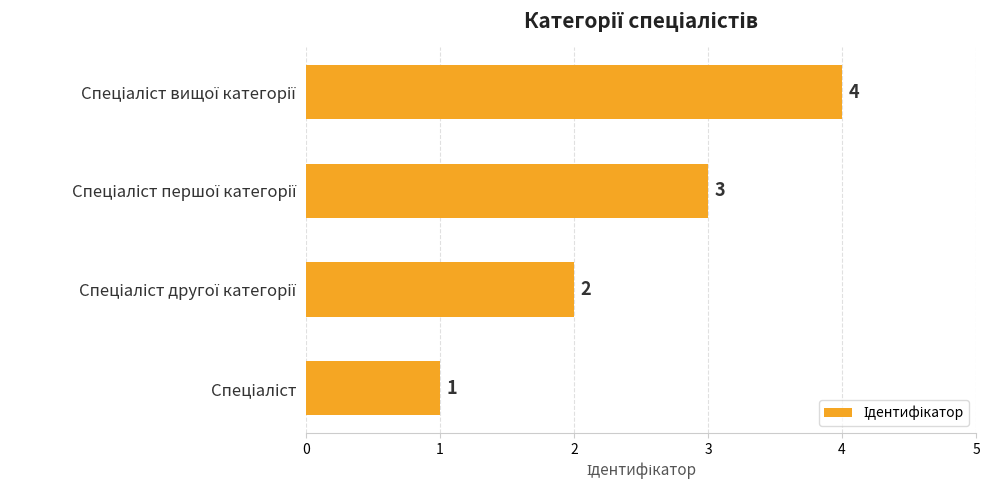

What is the sum of all values?

10